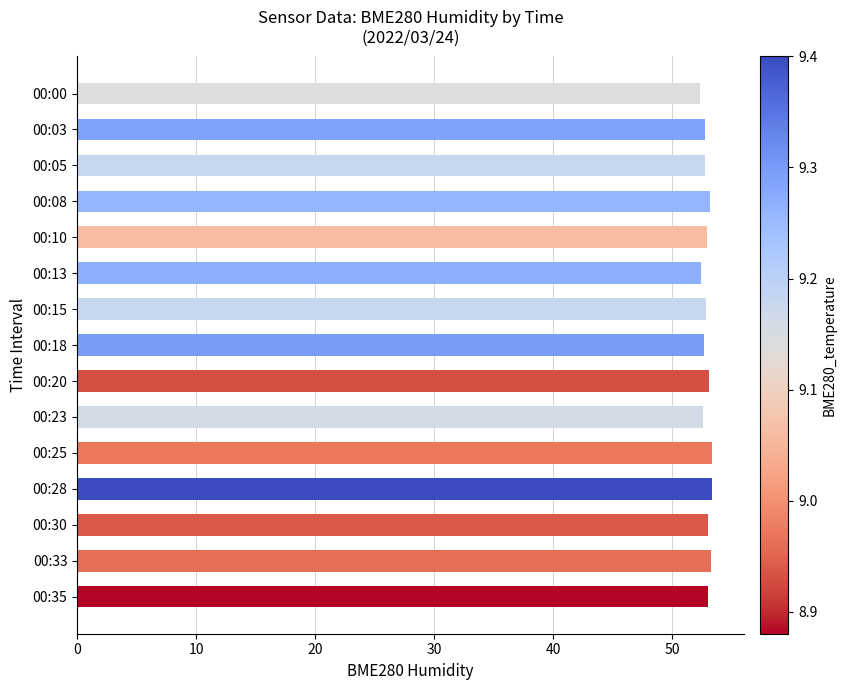

What is the minimum value shown in the chart?

52.4